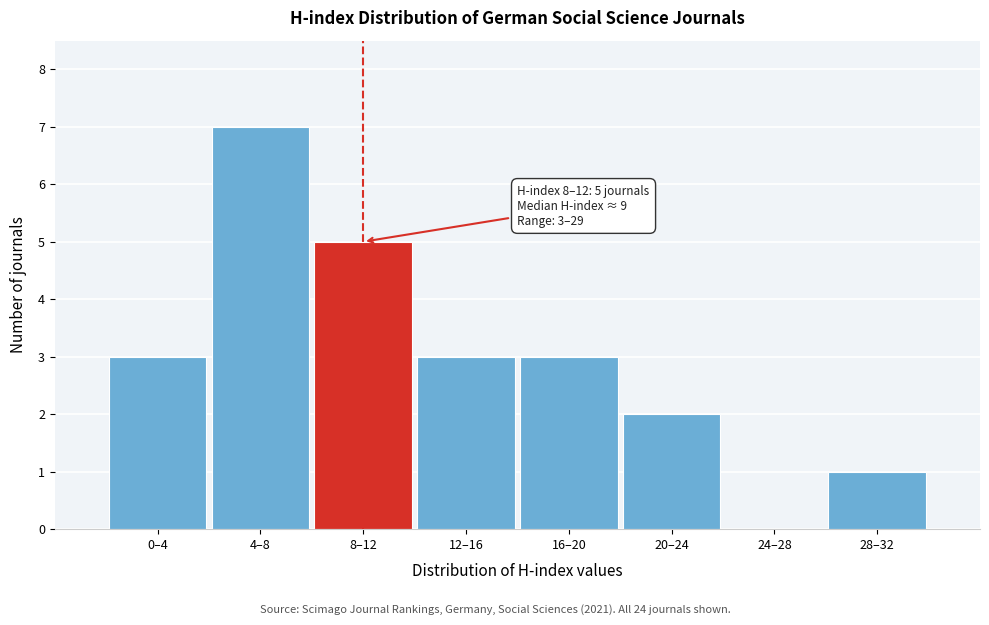

Reading right to left, transcribe all the data shown in this chart.

28–32=1	24–28=0	20–24=2	16–20=3	12–16=3	8–12=5	4–8=7	0–4=3